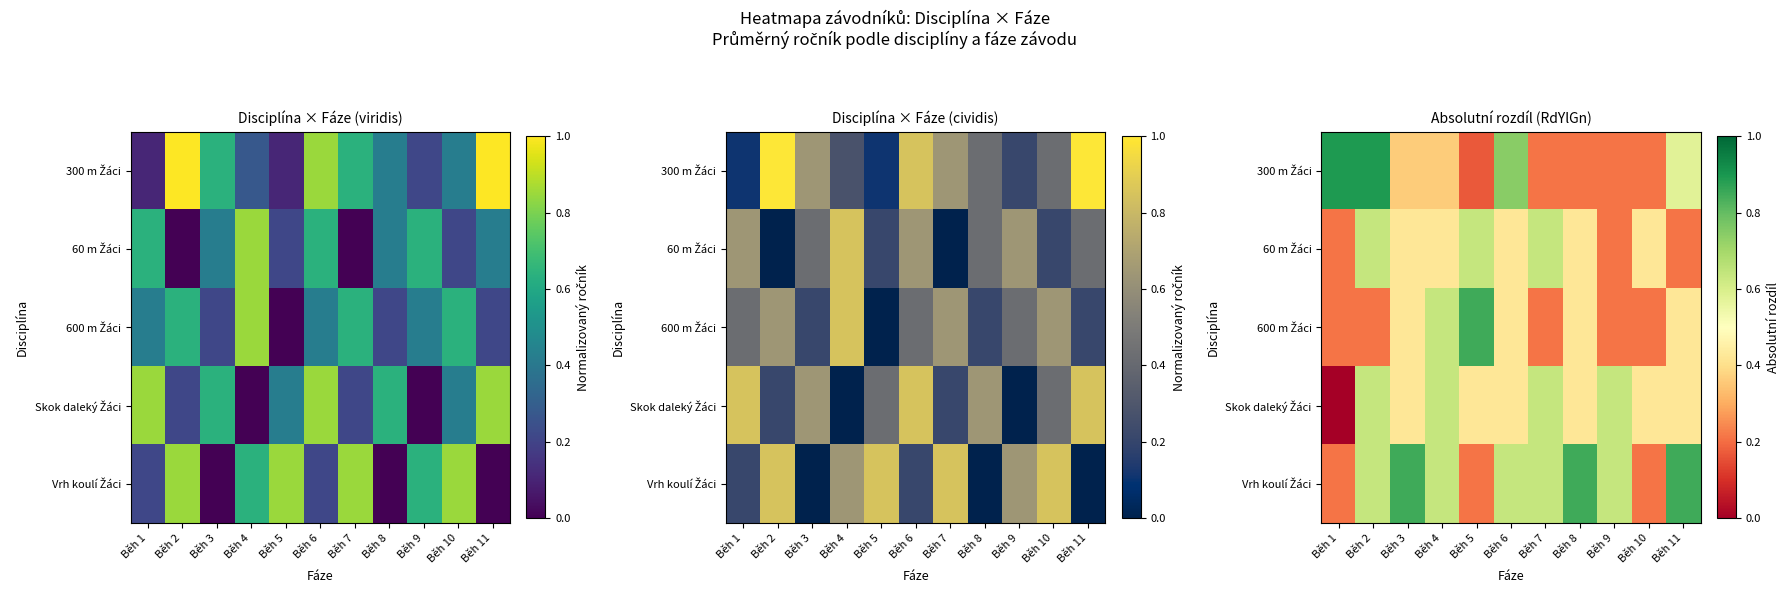

At which category is the sum across all series the highest?

Běh 2